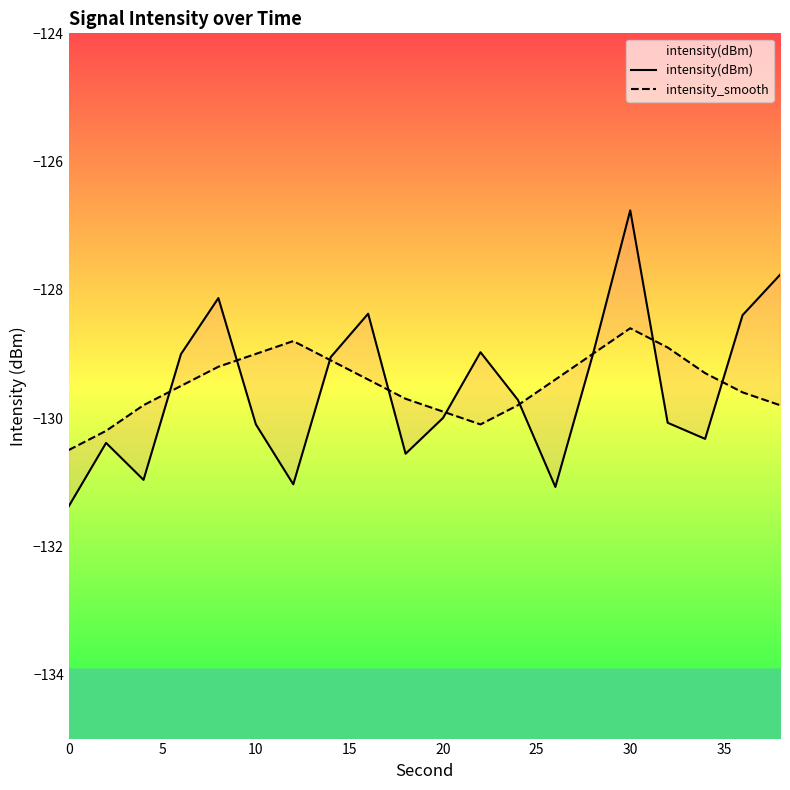

True or false: intensity(dBm) has a value of -43.2 at 30.

False